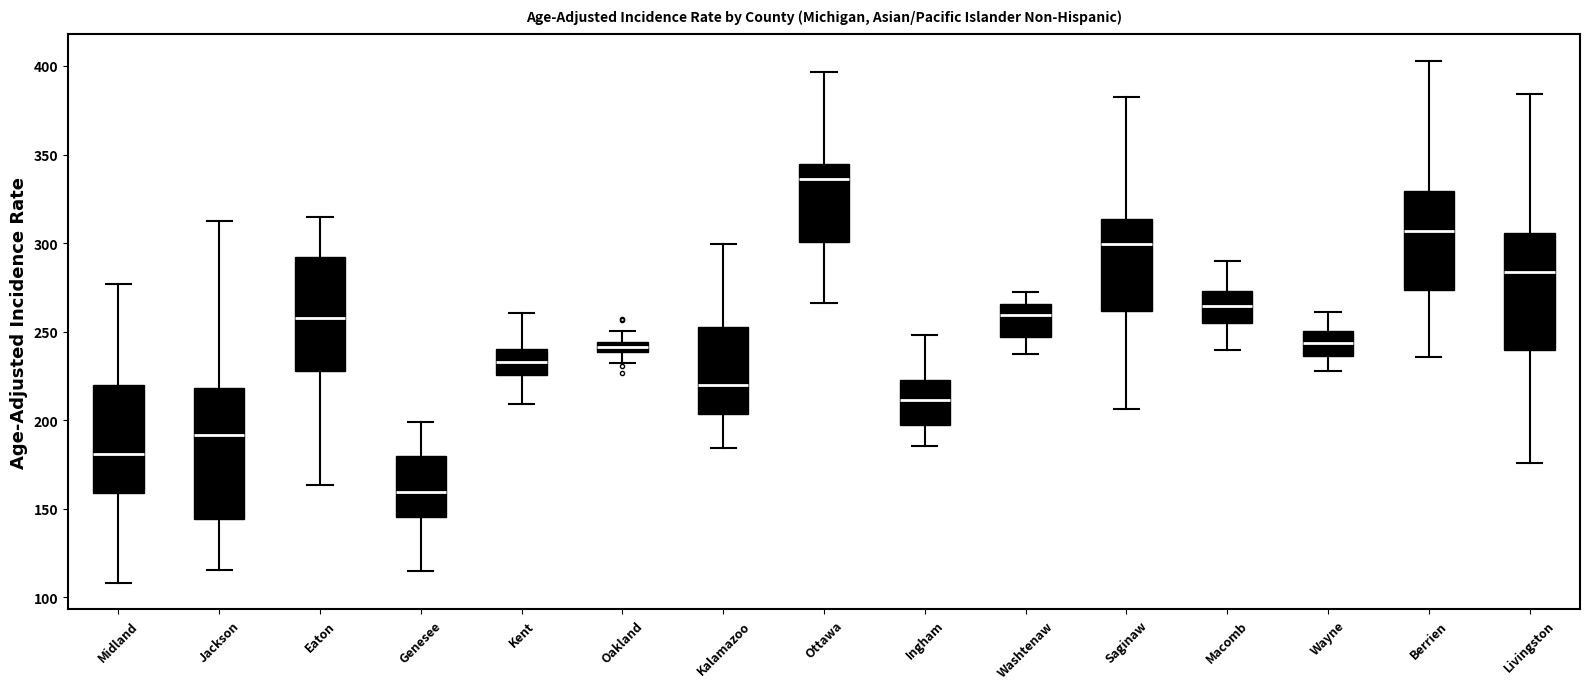

Where is the upper edge of the box for Wayne on the y-axis? The values are not printed on the chart, so give them approximately, as read against the axis.

250